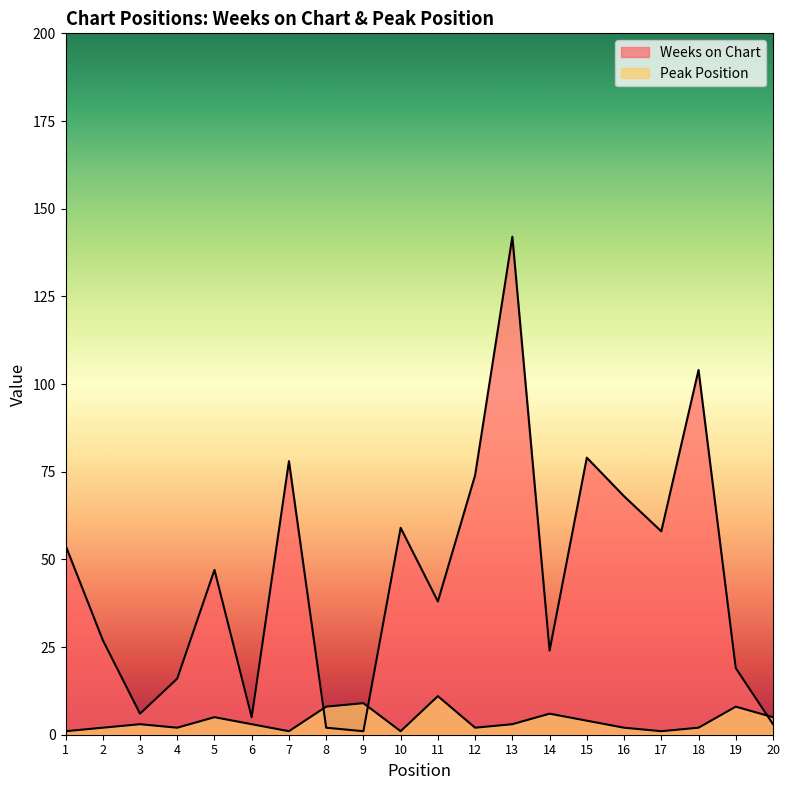

At which category is the sum across all series the highest?

13